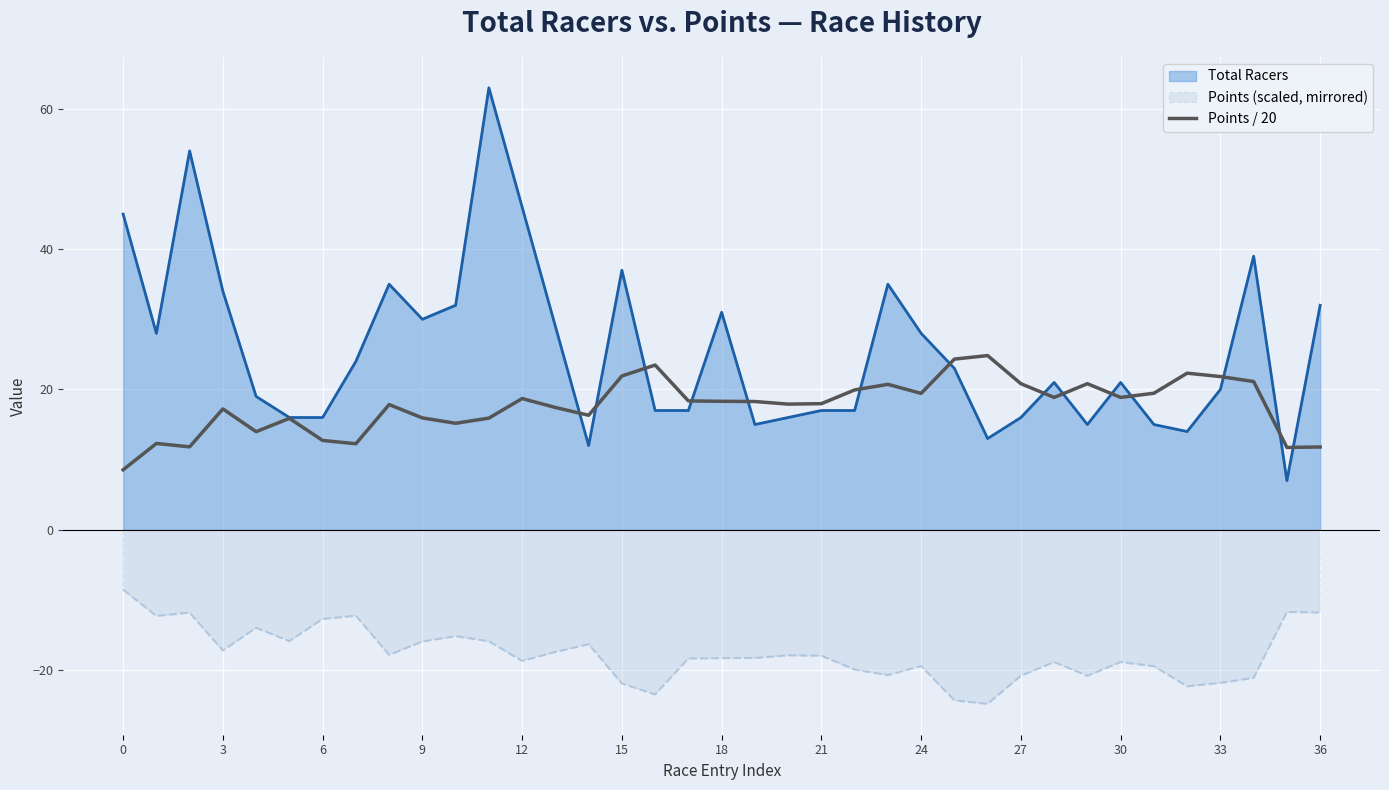

List the series in order of their peak value, highest first.

Total Racers, Points / 20, Points (scaled, mirrored)